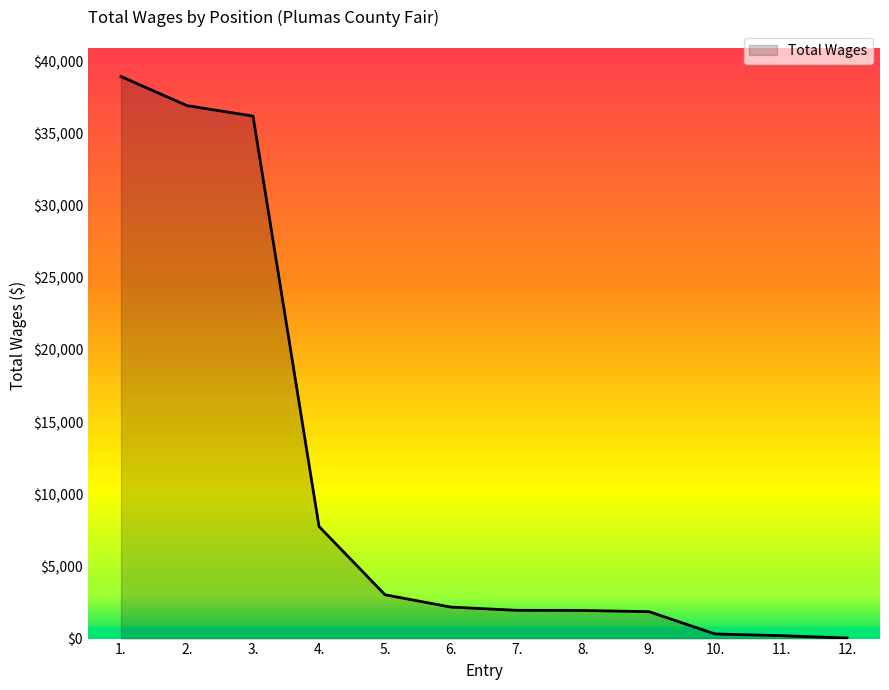

What is the difference between the maximum and minimum values?

38903